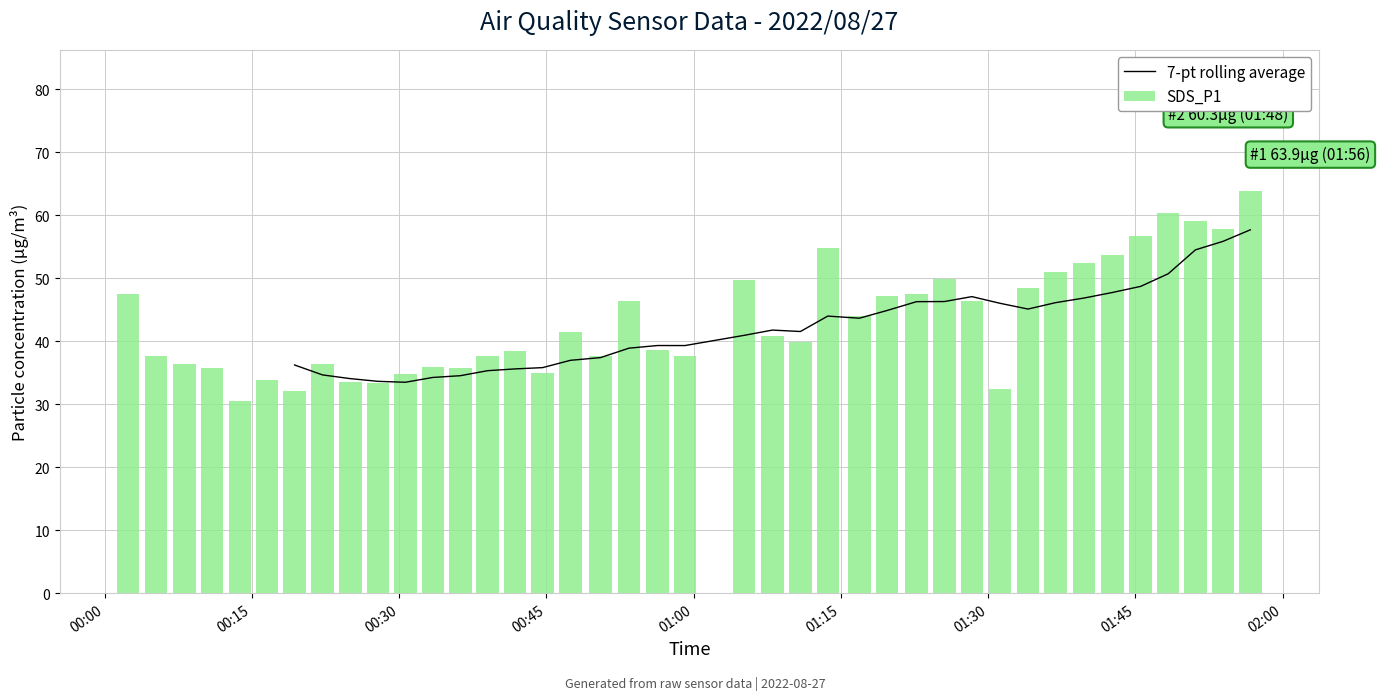

How many data points are less than 40?

20